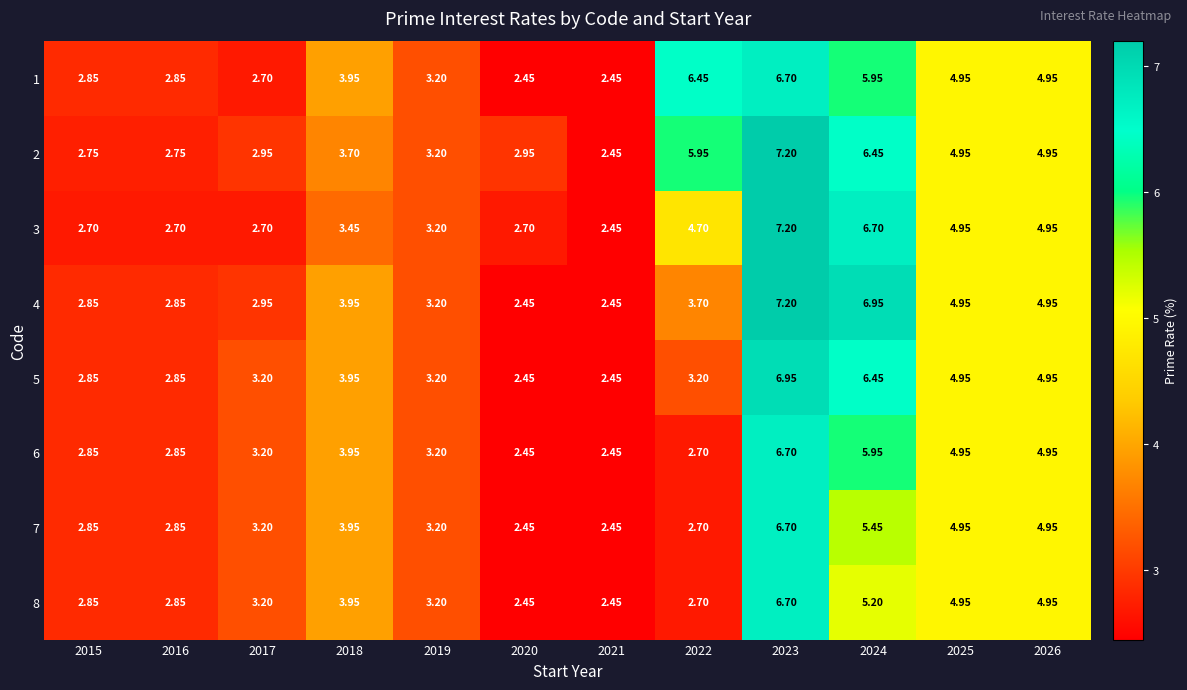

At how many categories does at least one series exceed 4?

5